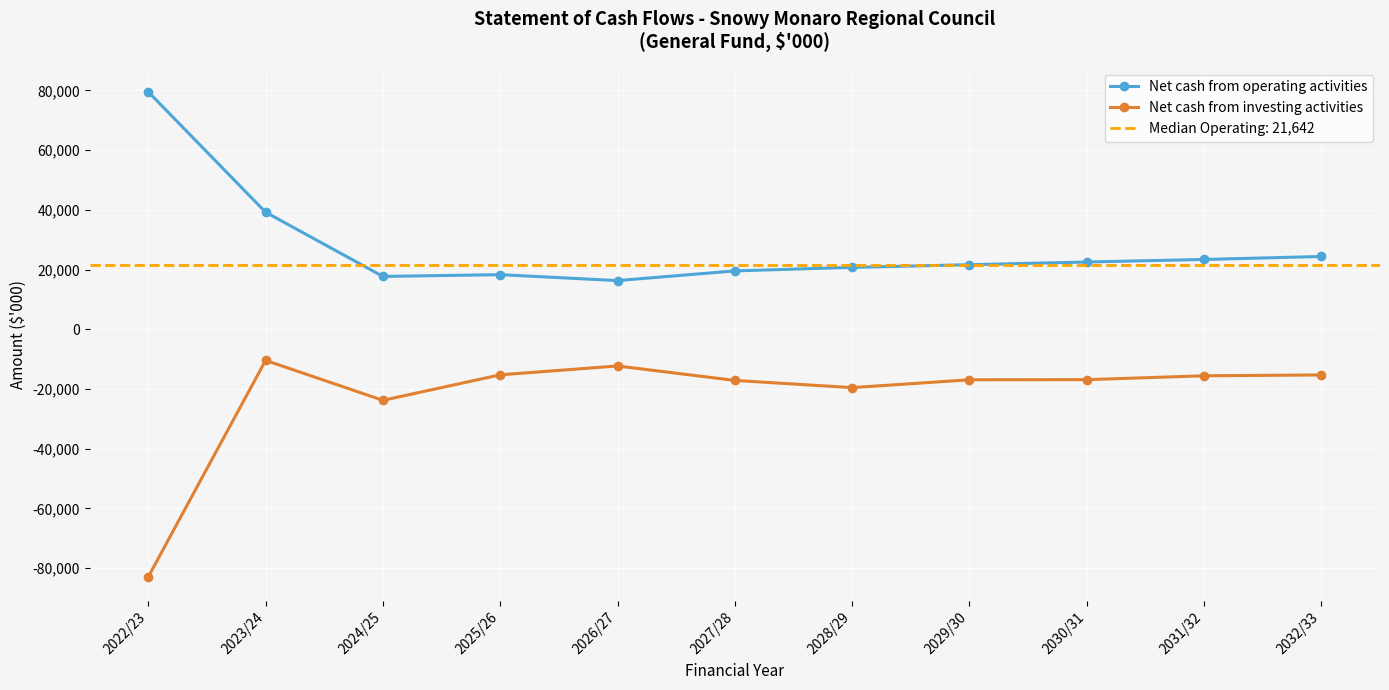

Rank the series by their maximum value, from highest to lowest.

Net cash from operating activities, Net cash from investing activities